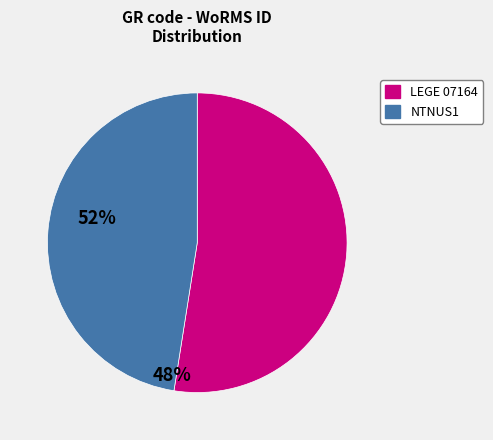

Which category has the biggest portion of the pie?

LEGE 07164